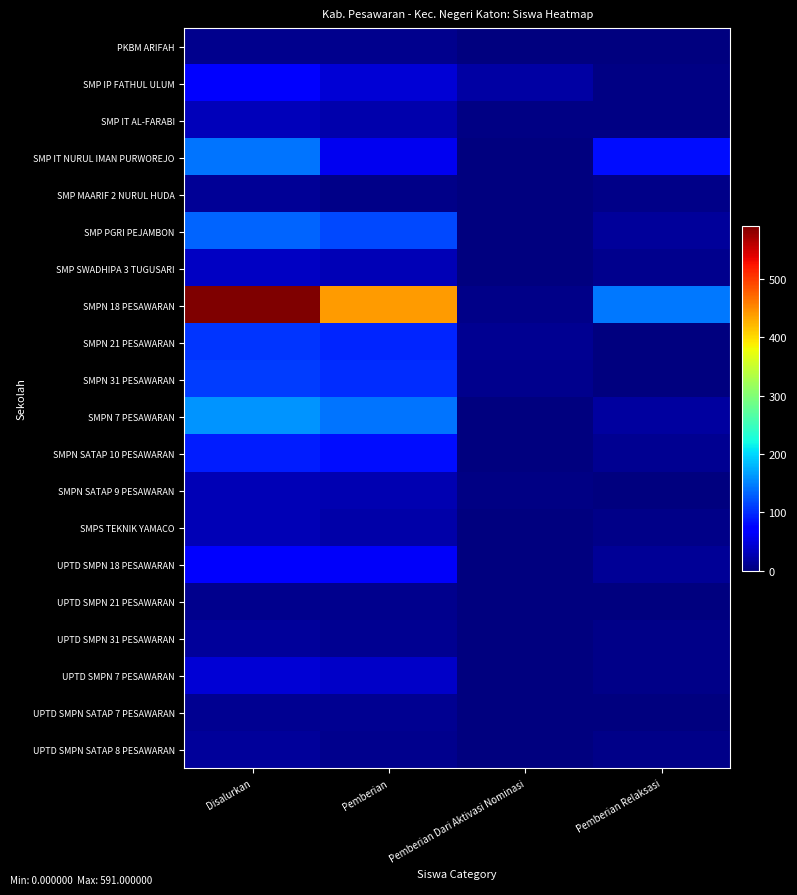

Reading right to left, what are all the values shown in this chart?

PKBM ARIFAH: Pemberian Relaksasi=1	Pemberian Dari Aktivasi Nominasi=0	Pemberian=8	Disalurkan=9
SMP IP FATHUL ULUM: Pemberian Relaksasi=3	Pemberian Dari Aktivasi Nominasi=20	Pemberian=46	Disalurkan=69
SMP IT AL-FARABI: Pemberian Relaksasi=3	Pemberian Dari Aktivasi Nominasi=3	Pemberian=25	Disalurkan=31
SMP IT NURUL IMAN PURWOREJO: Pemberian Relaksasi=81	Pemberian Dari Aktivasi Nominasi=1	Pemberian=60	Disalurkan=142
SMP MAARIF 2 NURUL HUDA: Pemberian Relaksasi=6	Pemberian Dari Aktivasi Nominasi=0	Pemberian=6	Disalurkan=12
SMP PGRI PEJAMBON: Pemberian Relaksasi=16	Pemberian Dari Aktivasi Nominasi=0	Pemberian=116	Disalurkan=132
SMP SWADHIPA 3 TUGUSARI: Pemberian Relaksasi=7	Pemberian Dari Aktivasi Nominasi=0	Pemberian=28	Disalurkan=35
SMPN 18 PESAWARAN: Pemberian Relaksasi=145	Pemberian Dari Aktivasi Nominasi=6	Pemberian=440	Disalurkan=591
SMPN 21 PESAWARAN: Pemberian Relaksasi=0	Pemberian Dari Aktivasi Nominasi=10	Pemberian=95	Disalurkan=105
SMPN 31 PESAWARAN: Pemberian Relaksasi=0	Pemberian Dari Aktivasi Nominasi=9	Pemberian=100	Disalurkan=109
SMPN 7 PESAWARAN: Pemberian Relaksasi=17	Pemberian Dari Aktivasi Nominasi=2	Pemberian=141	Disalurkan=160
SMPN SATAP 10 PESAWARAN: Pemberian Relaksasi=10	Pemberian Dari Aktivasi Nominasi=0	Pemberian=81	Disalurkan=91
SMPN SATAP 9 PESAWARAN: Pemberian Relaksasi=0	Pemberian Dari Aktivasi Nominasi=3	Pemberian=27	Disalurkan=30
SMPS TEKNIK YAMACO: Pemberian Relaksasi=5	Pemberian Dari Aktivasi Nominasi=0	Pemberian=23	Disalurkan=28
UPTD SMPN 18 PESAWARAN: Pemberian Relaksasi=13	Pemberian Dari Aktivasi Nominasi=0	Pemberian=63	Disalurkan=76
UPTD SMPN 21 PESAWARAN: Pemberian Relaksasi=0	Pemberian Dari Aktivasi Nominasi=0	Pemberian=8	Disalurkan=8
UPTD SMPN 31 PESAWARAN: Pemberian Relaksasi=5	Pemberian Dari Aktivasi Nominasi=0	Pemberian=11	Disalurkan=16
UPTD SMPN 7 PESAWARAN: Pemberian Relaksasi=6	Pemberian Dari Aktivasi Nominasi=0	Pemberian=39	Disalurkan=45
UPTD SMPN SATAP 7 PESAWARAN: Pemberian Relaksasi=1	Pemberian Dari Aktivasi Nominasi=0	Pemberian=10	Disalurkan=11
UPTD SMPN SATAP 8 PESAWARAN: Pemberian Relaksasi=5	Pemberian Dari Aktivasi Nominasi=0	Pemberian=9	Disalurkan=14